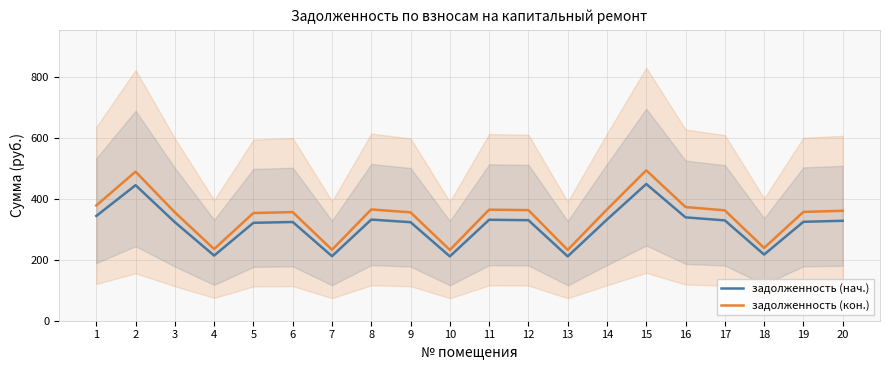

Does the chart have visible grid lines?

Yes